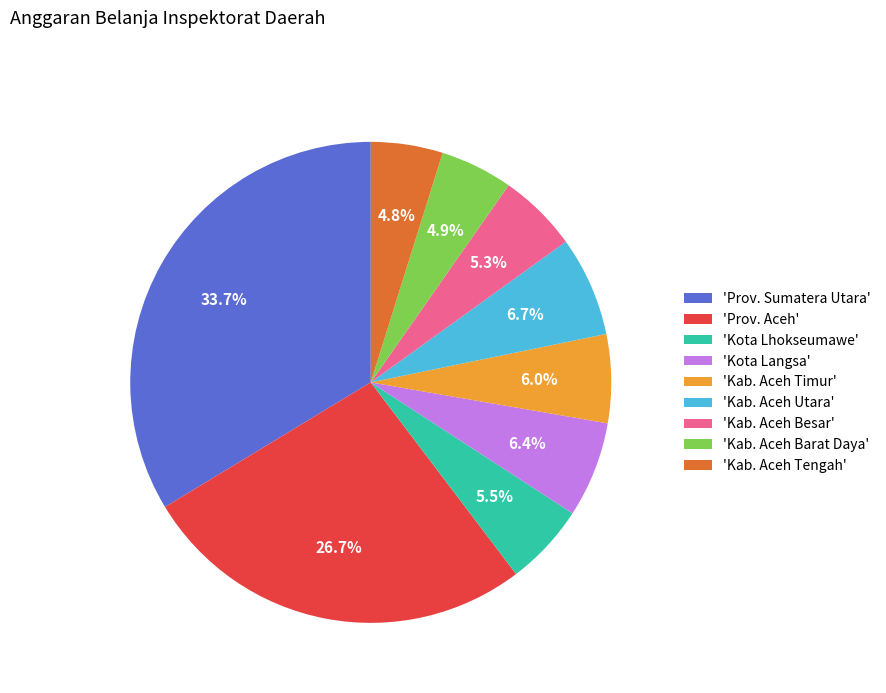

Which category has the biggest portion of the pie?

'Prov. Sumatera Utara'